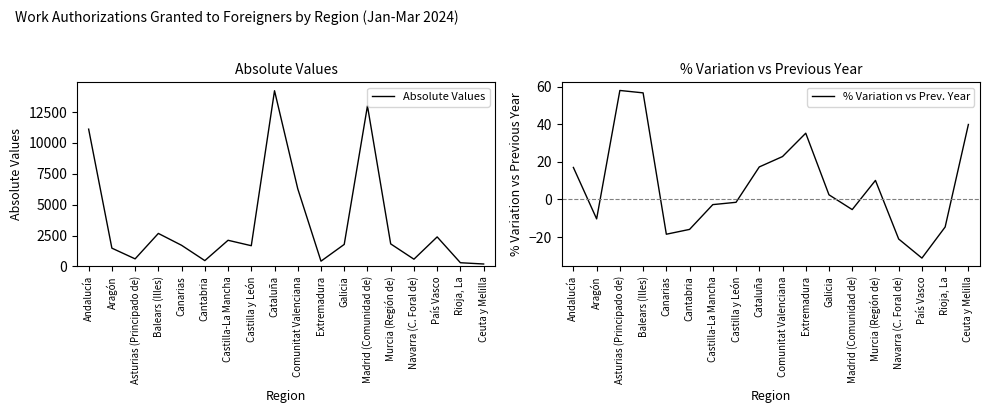

The % Variation vs Prev. Year series shows -5.8 at Aragón. True or false?

False